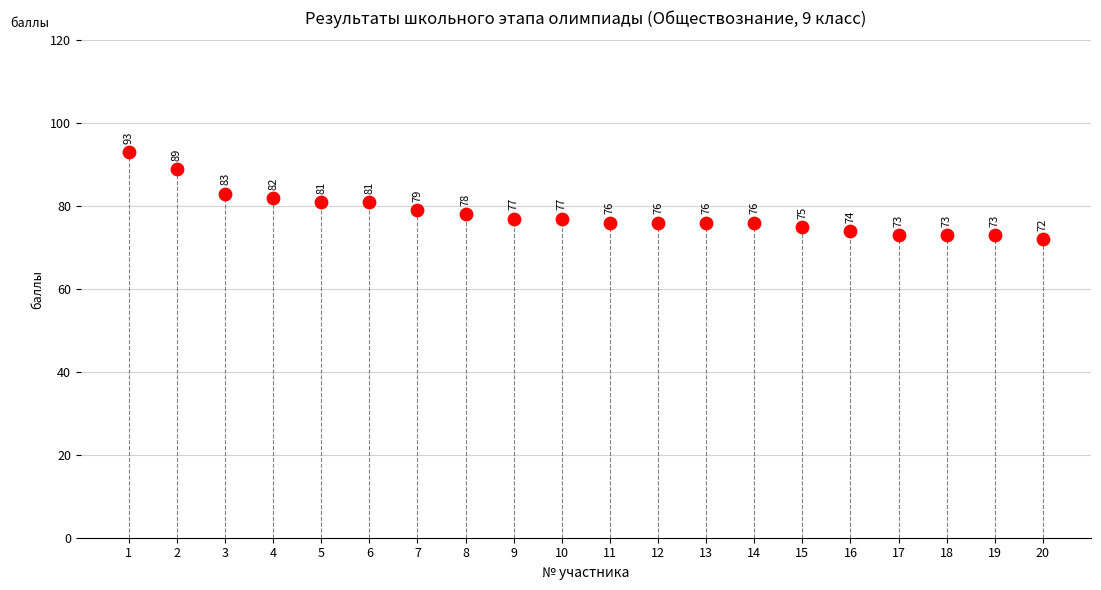

What Y value in the scatter plot is closest to 82?

82